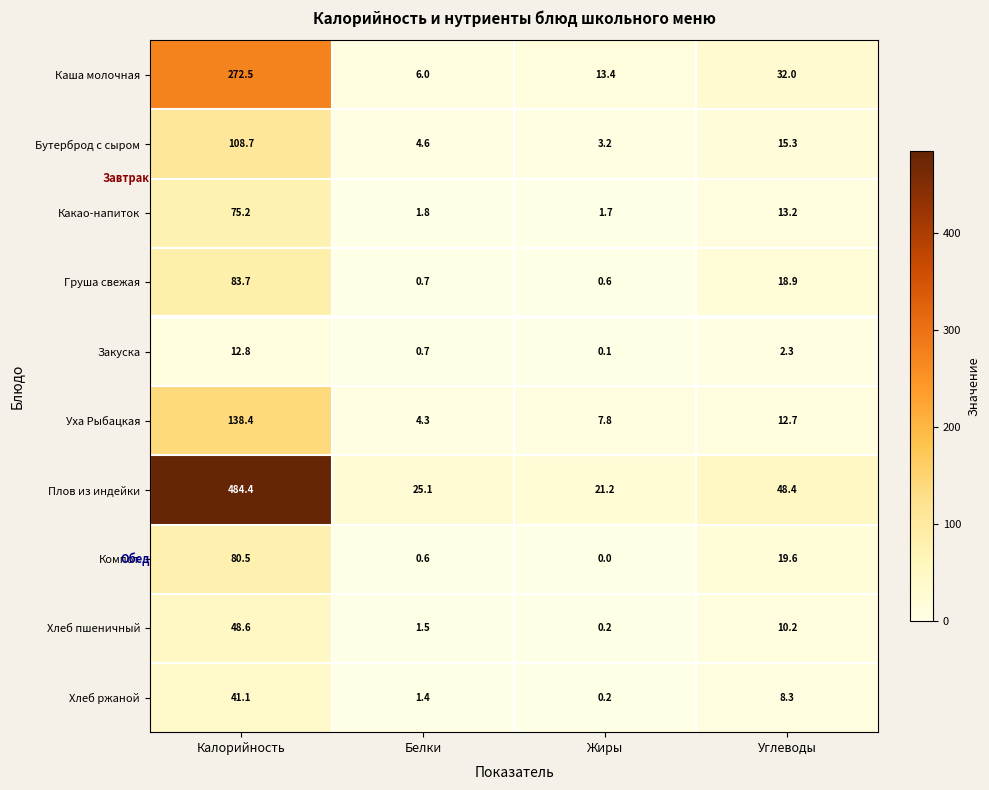

What is the average value of the Закуска series?

4.0